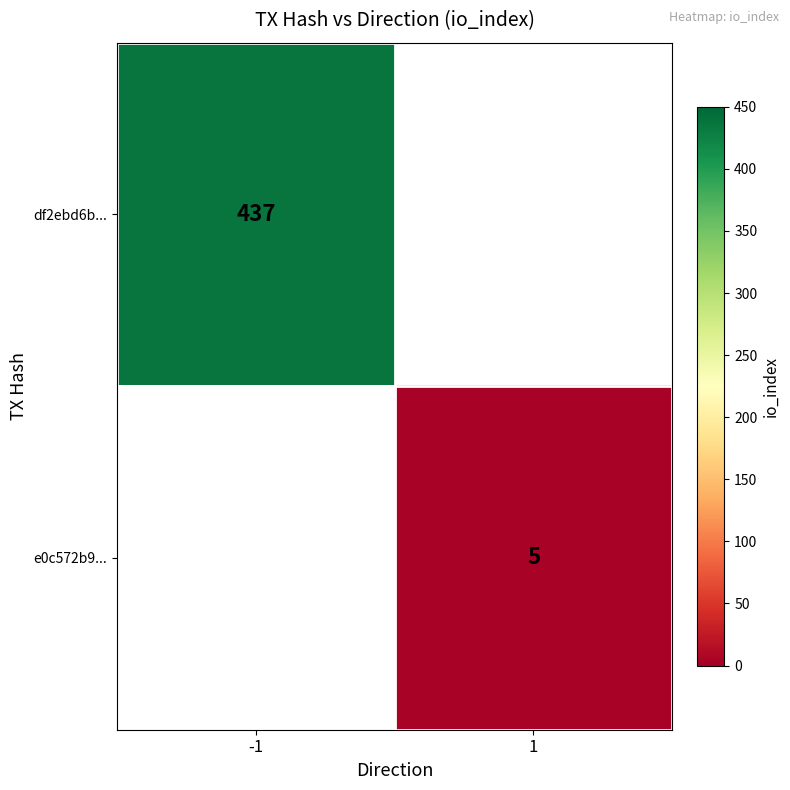

At how many categories does at least one series exceed 373?

1